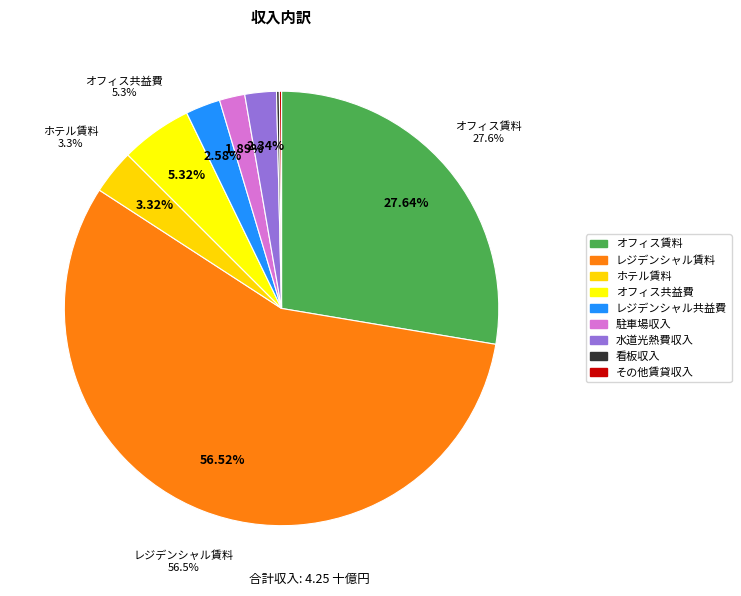

The オフィス賃料 slice represents 28% of the pie. True or false?

True